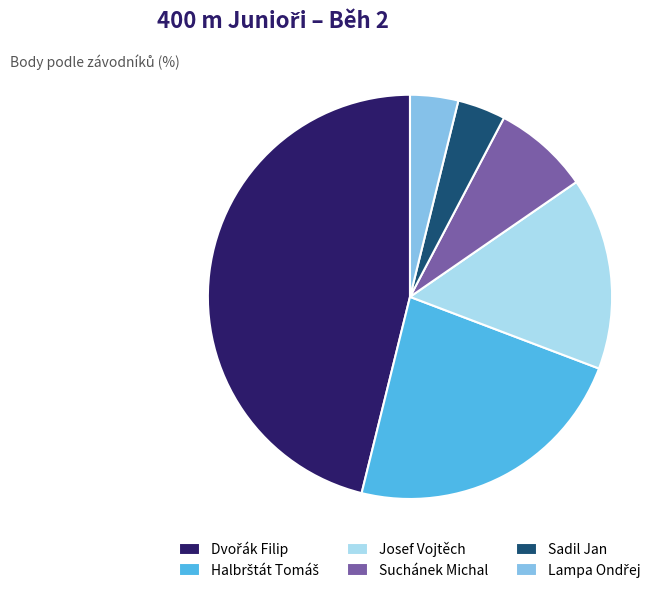

Is there any slice that represents more than half of the pie?

No